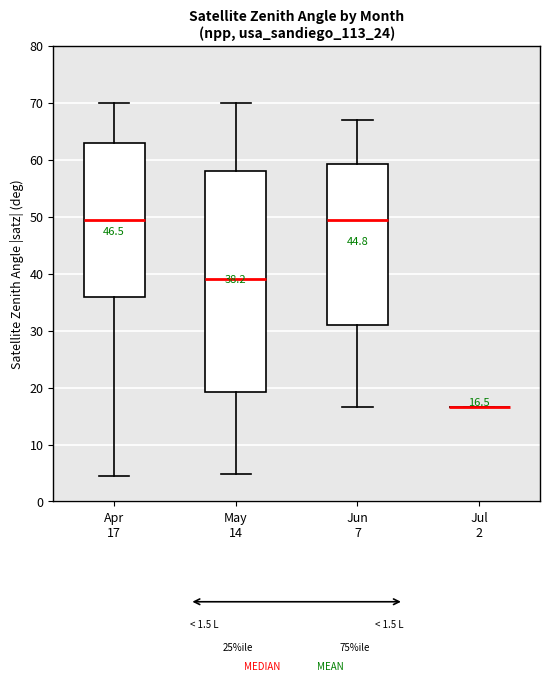

Which box is the tallest, from its lower edge to its upper edge?

May 14